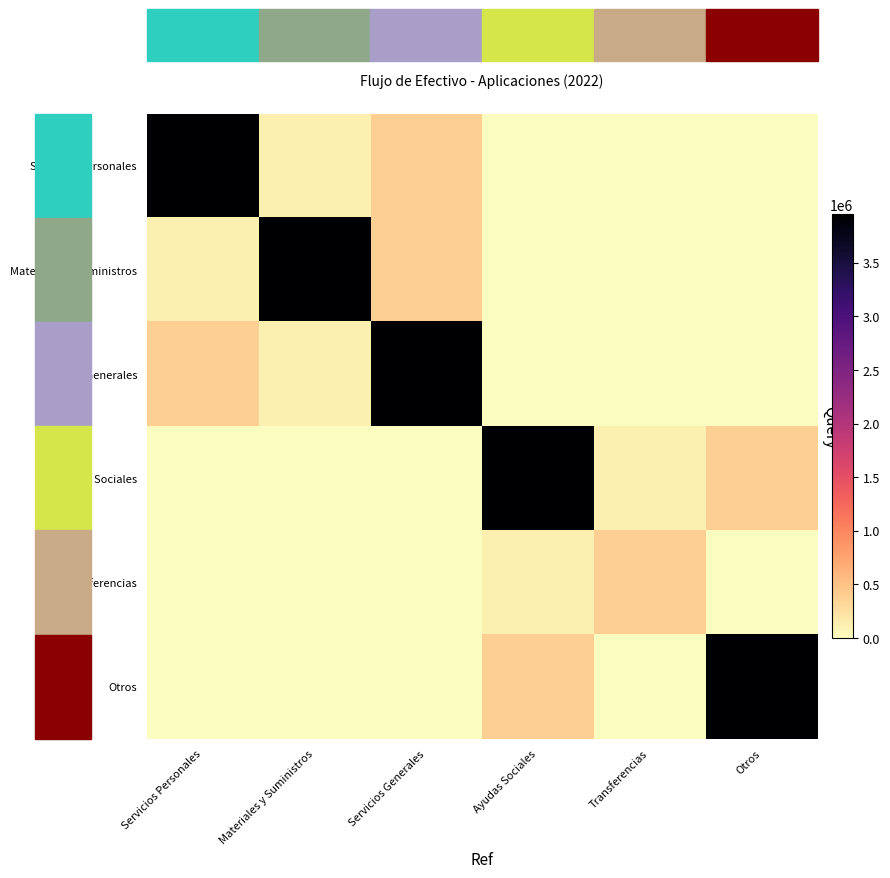

What is the difference between the highest and lowest values at Servicios Generales?

3950243.1